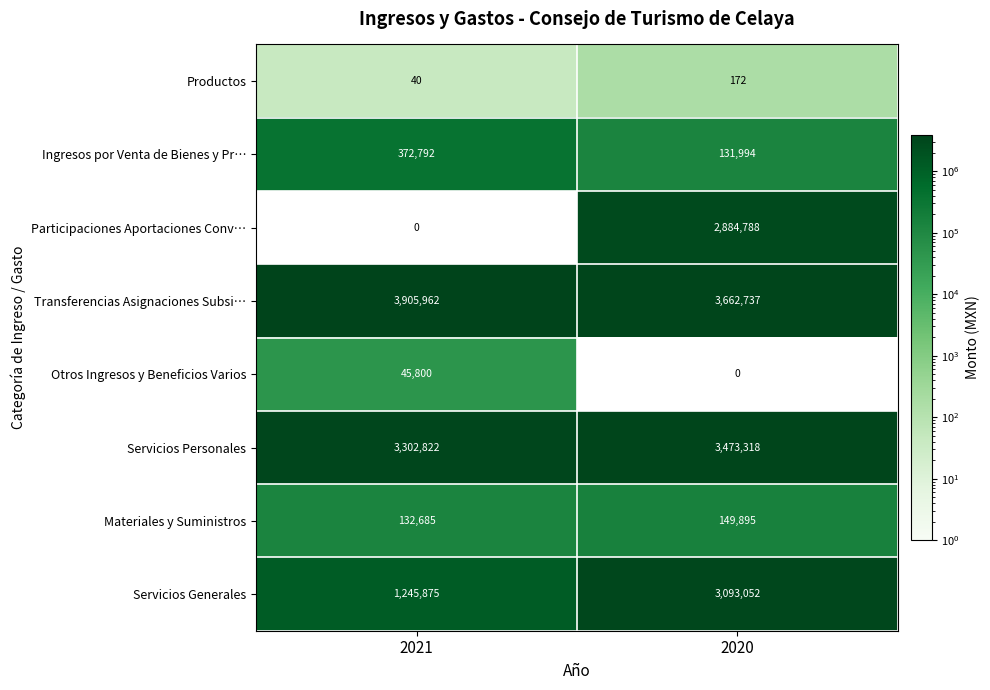

Rank the series by their maximum value, from highest to lowest.

Transferencias Asignaciones Subsi…, Servicios Personales, Servicios Generales, Participaciones Aportaciones Conv…, Ingresos por Venta de Bienes y Pr…, Materiales y Suministros, Otros Ingresos y Beneficios Varios, Productos